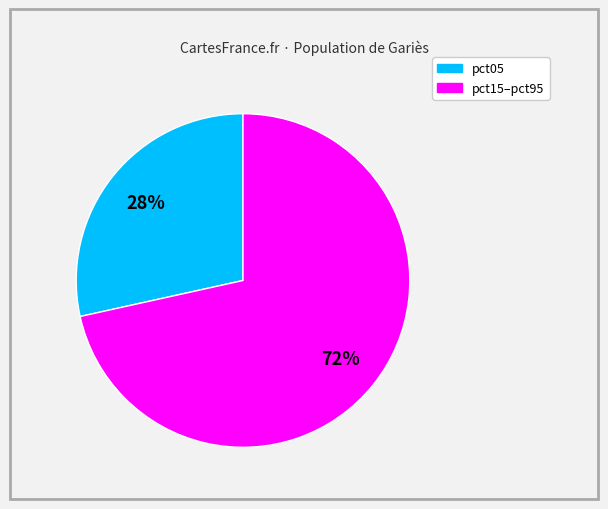

How many slices are in this pie chart?

2